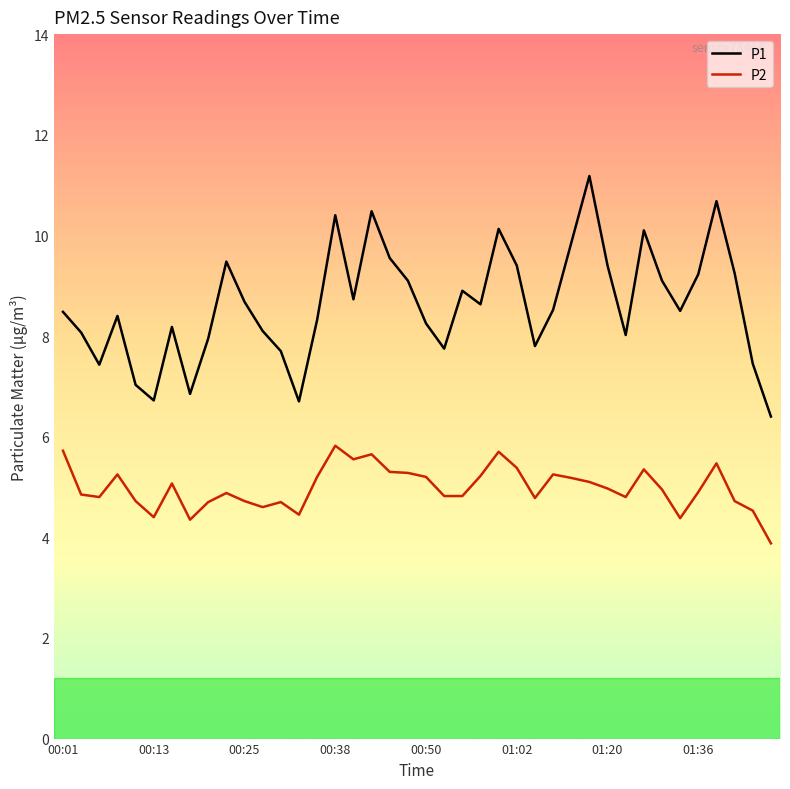

What is the maximum value shown in the chart?

11.2